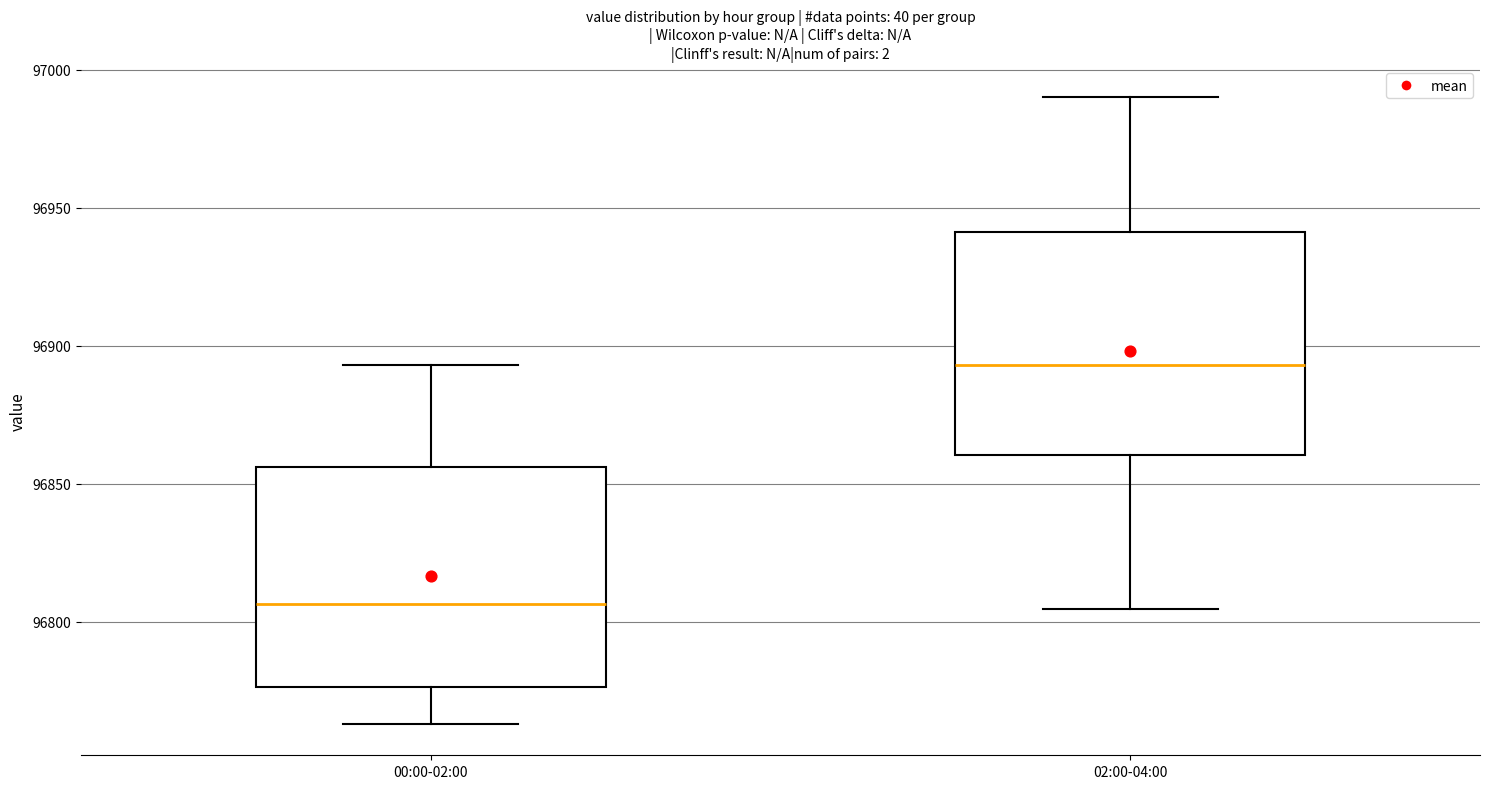

Which box has the highest median line?

02:00-04:00